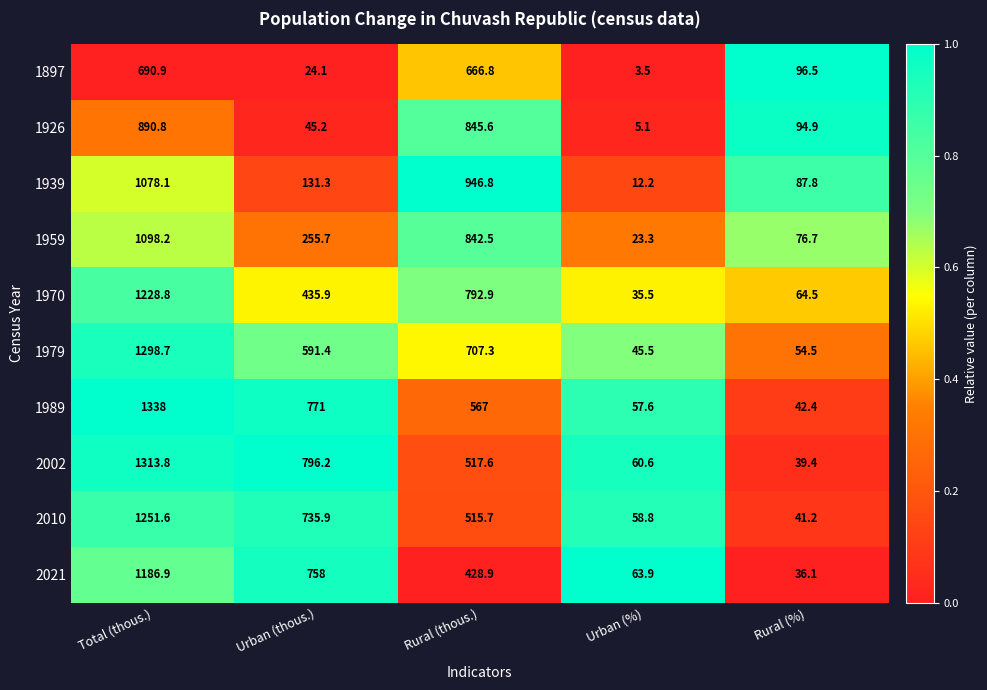

True or false: 1989 has a value of 771.0 at Urban (thous.).

True